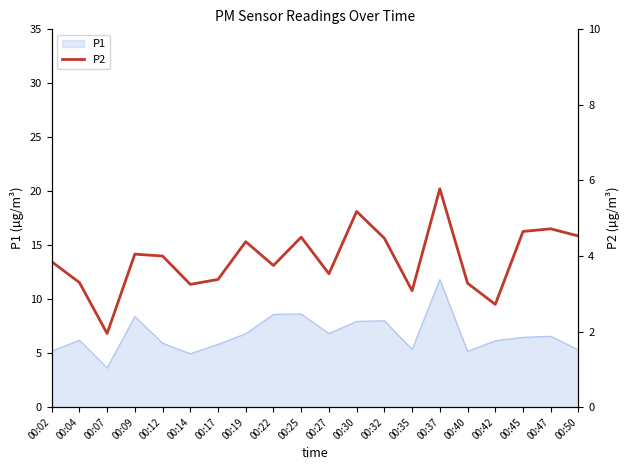

Which label corresponds to the smallest value in the chart?

00:07